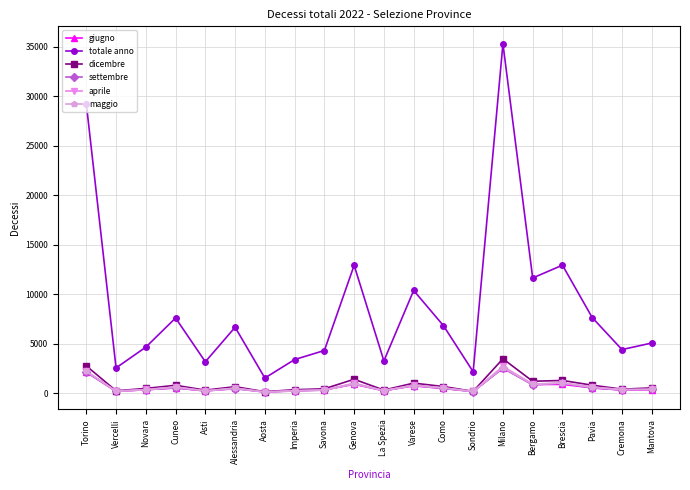

True or false: totale anno and dicembre cross at least once.

False